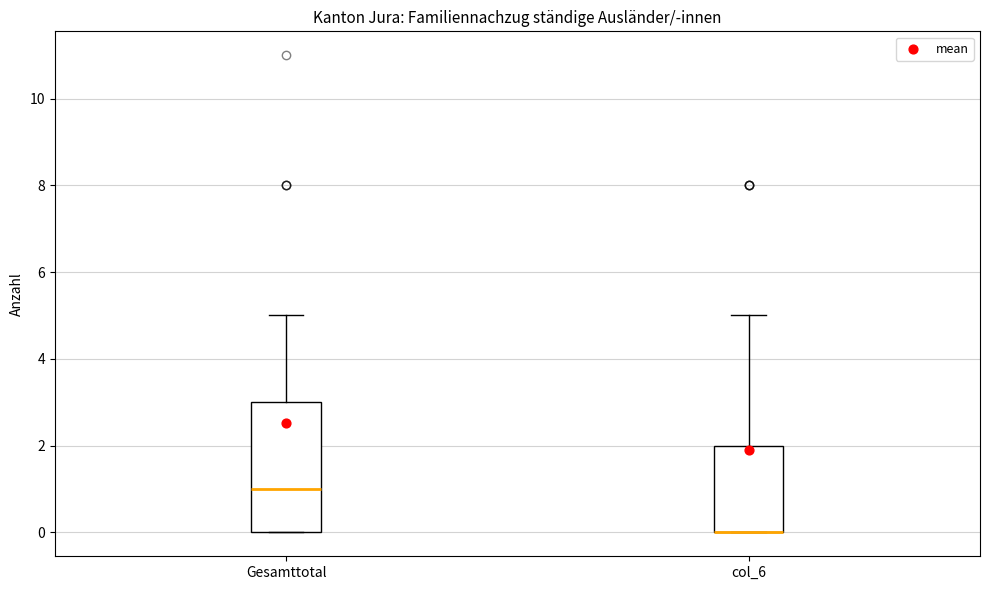

Reading left to right, transcribe this box plot: for each box, give where its median line is, the range the box spans, and where its two whiskers end, as read against the y-axis. The values are not printed on the chart, so give them approximately, as read against the axis.

Gesamttotal: median 1, box 0 to 3, whiskers 0 to 5
col_6: median 0 (drawn on the box's lower edge), box 0 to 2, whiskers 0 to 5